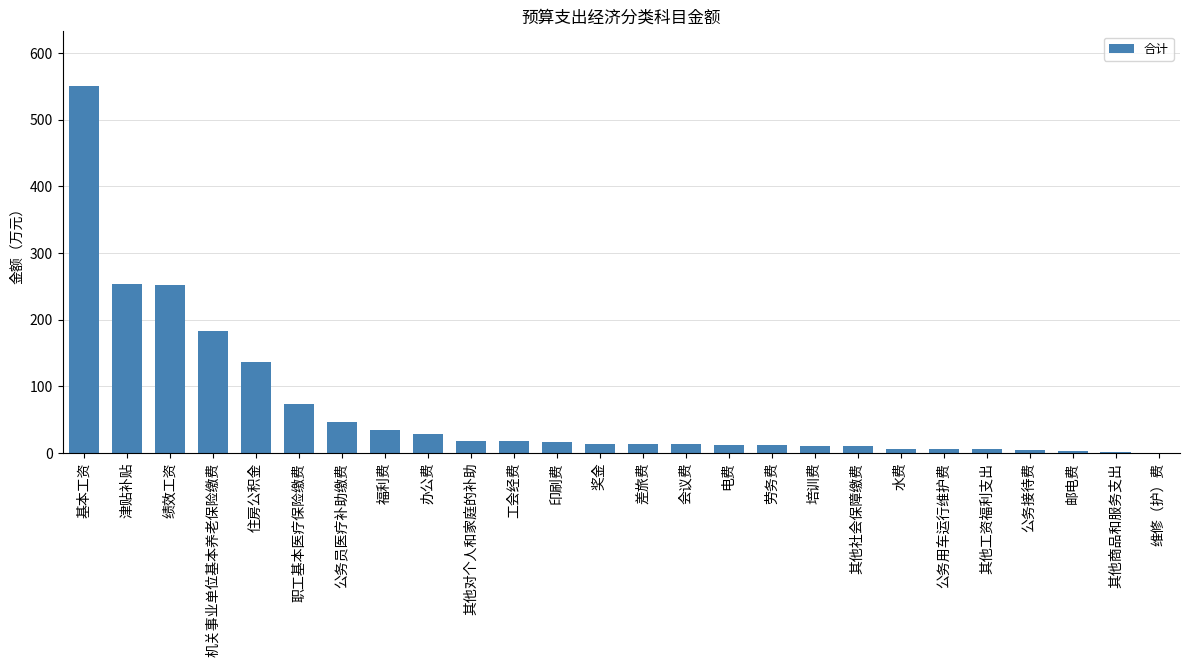

What is the sum of all values?

1722.7